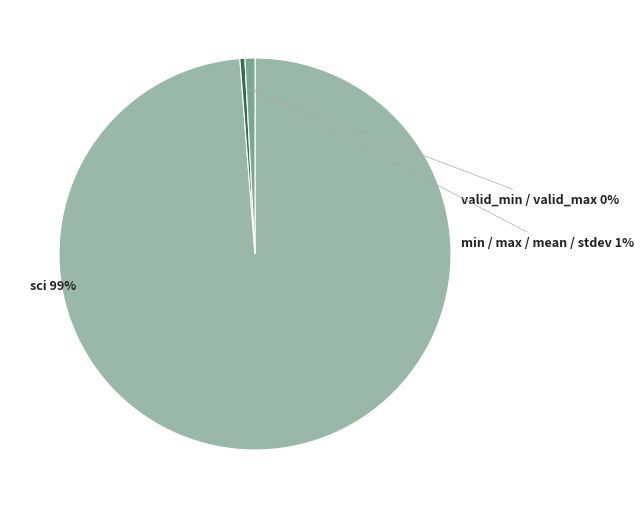

Count the number of slices in the pie.

3